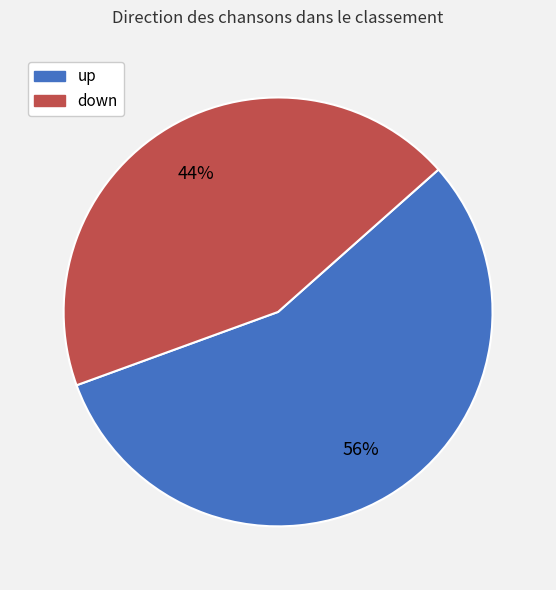

Count the number of slices in the pie.

2